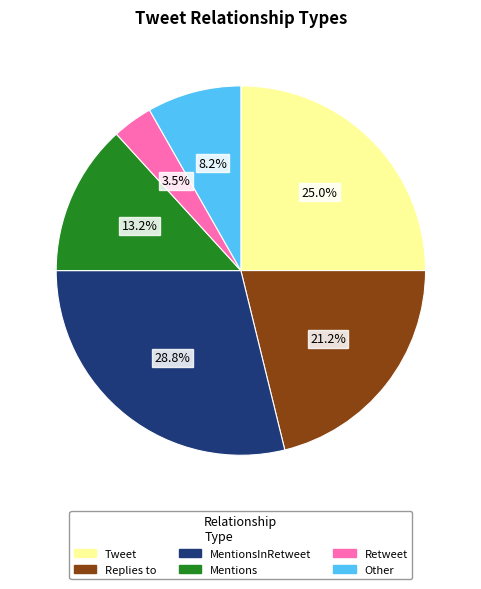

Is there any slice that represents more than half of the pie?

No